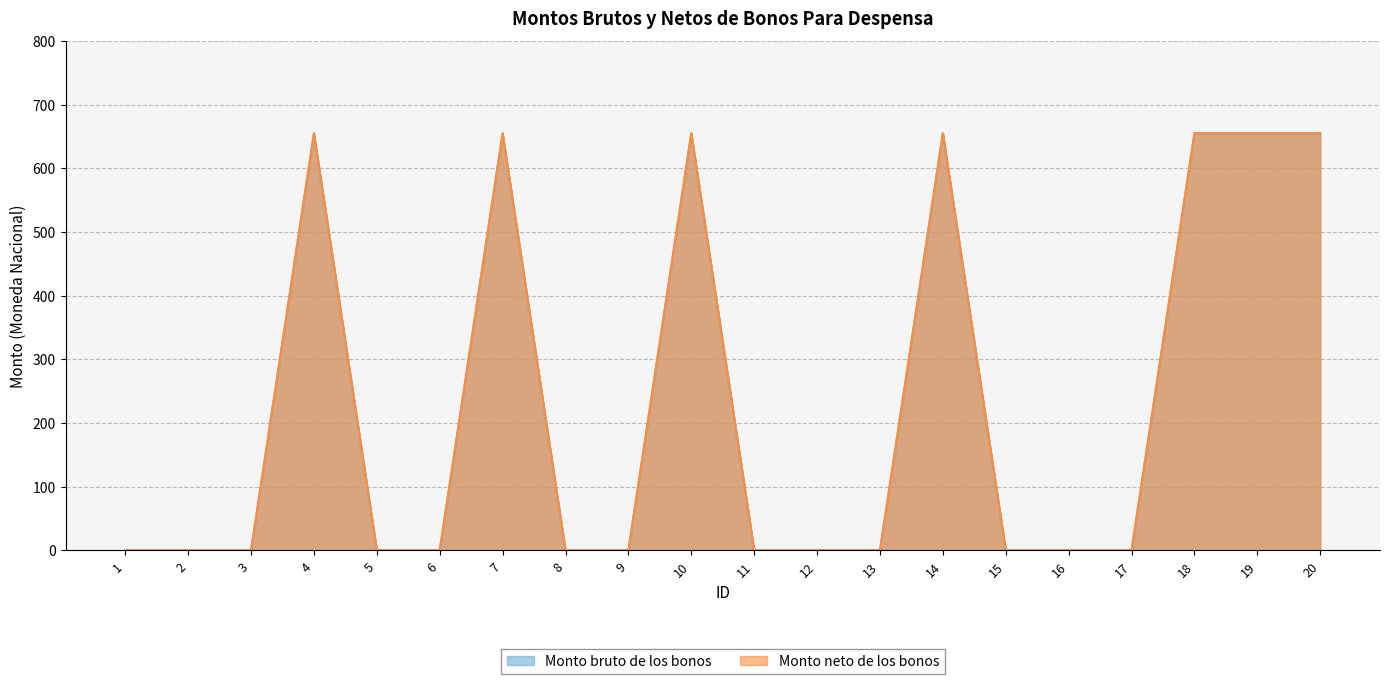

Count the Monto neto de los bonos values in the range 0 to 655.

20